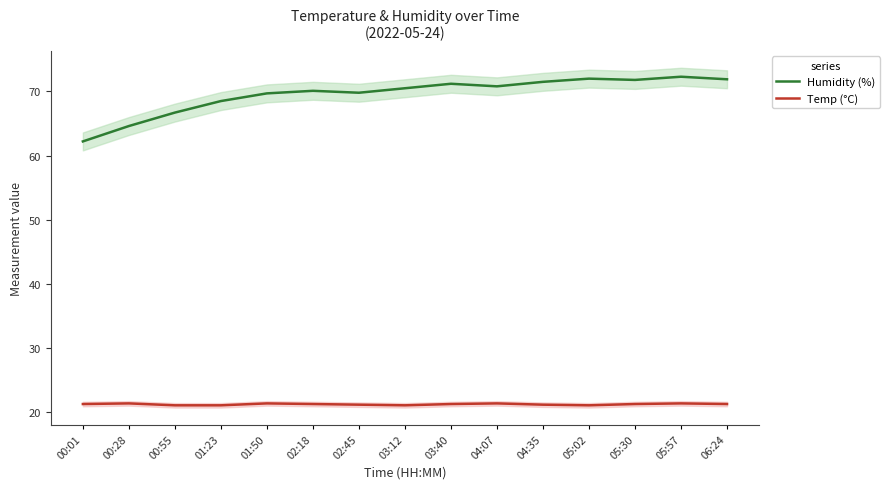

Where is the first local maximum for Temp (°C)?

00:28